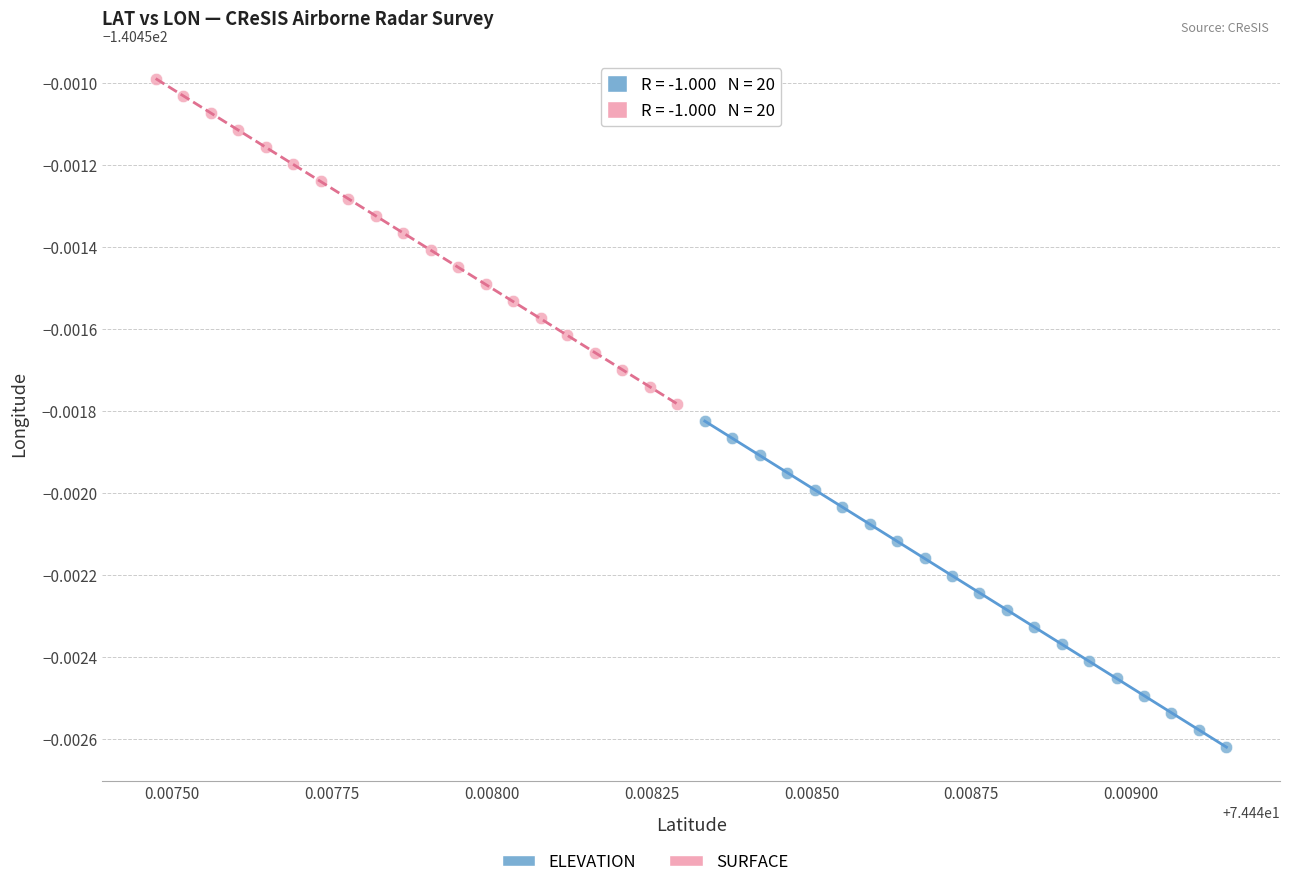

Which series contains the highest Y value?

SURFACE